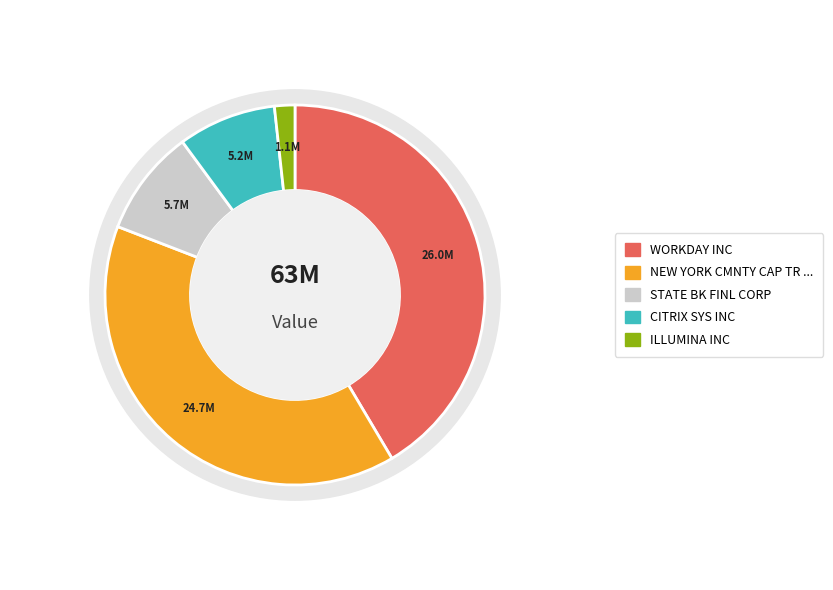

Combined, do STATE BK FINL CORP and WORKDAY INC account for over 50%?

Yes